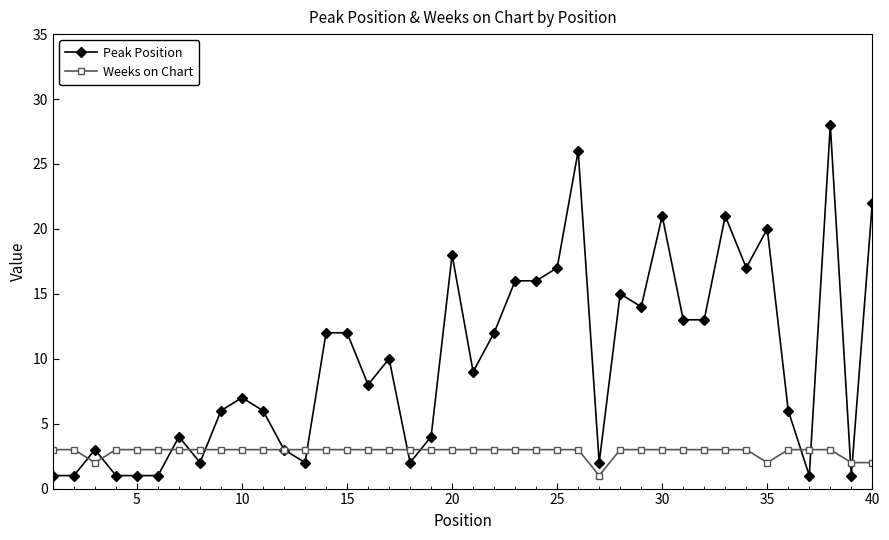

Which series has the largest range (max minus min)?

Peak Position